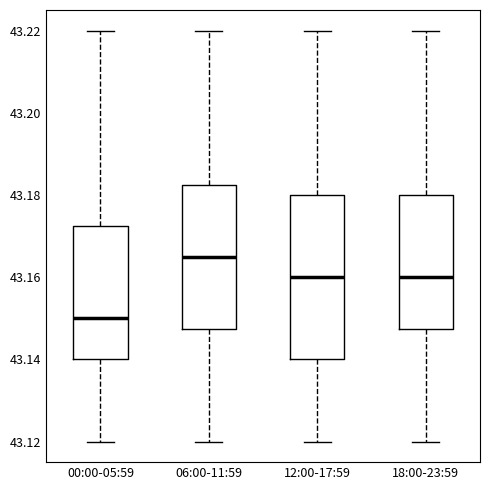

Which box is the tallest, from its lower edge to its upper edge?

12:00-17:59